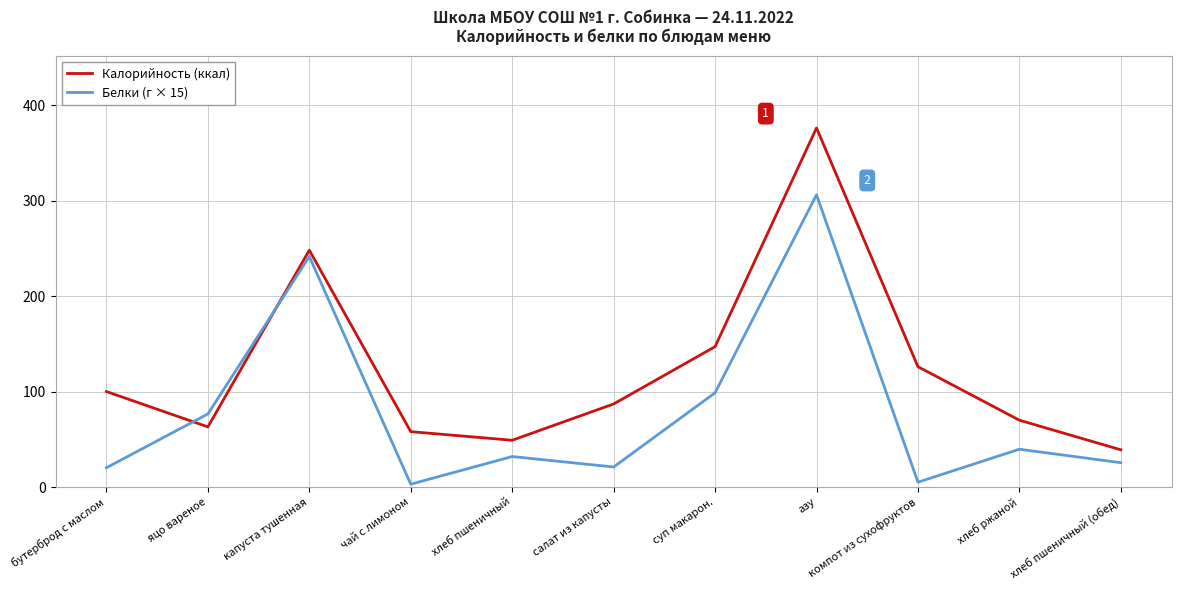

What is the difference between the maximum and minimum values in the Калорийность (ккал) series?

337.0